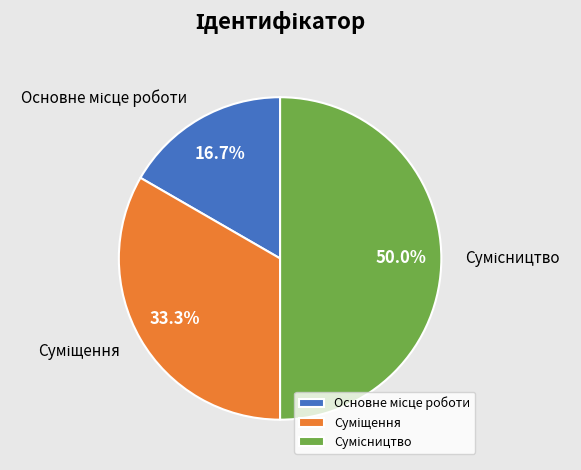

Approximately how many times larger is the value at Сумісництво compared to Суміщення?

1.5